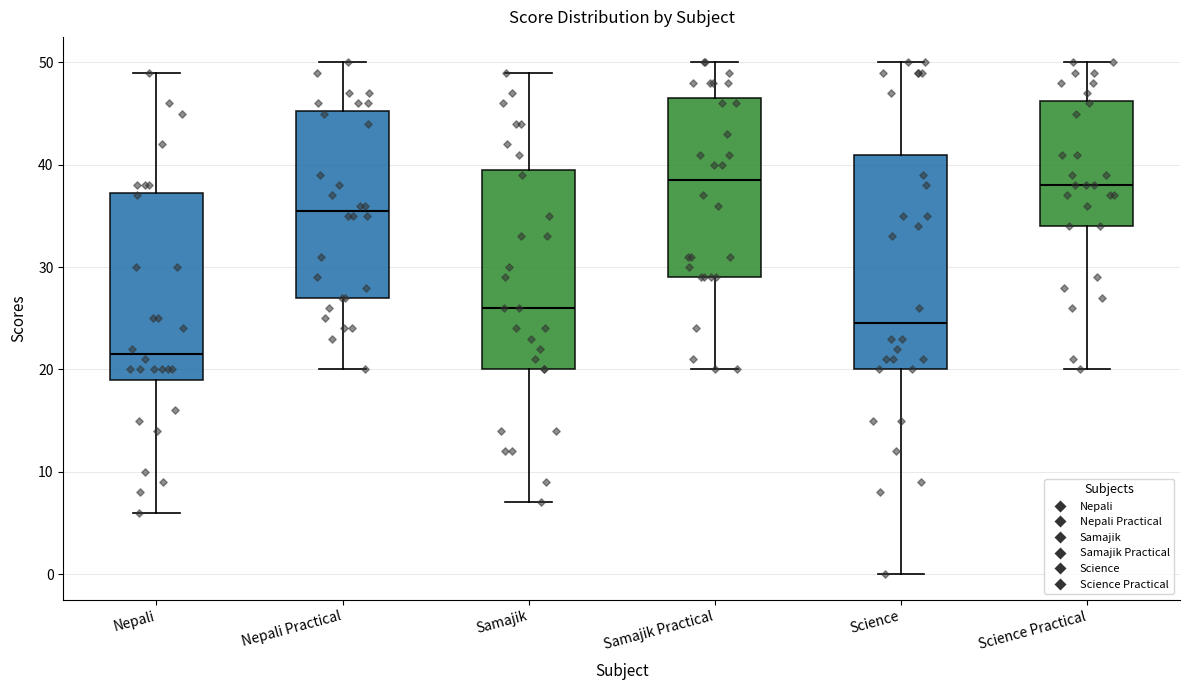

Comparing the boxes themselves (not the whiskers), which one is the tallest?

Science